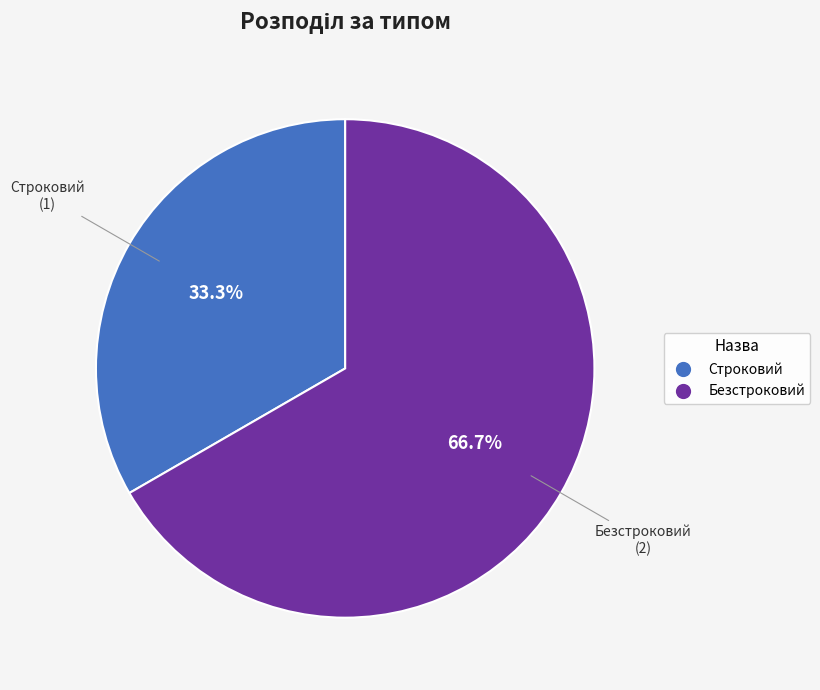

Which category has the biggest portion of the pie?

Безстроковий